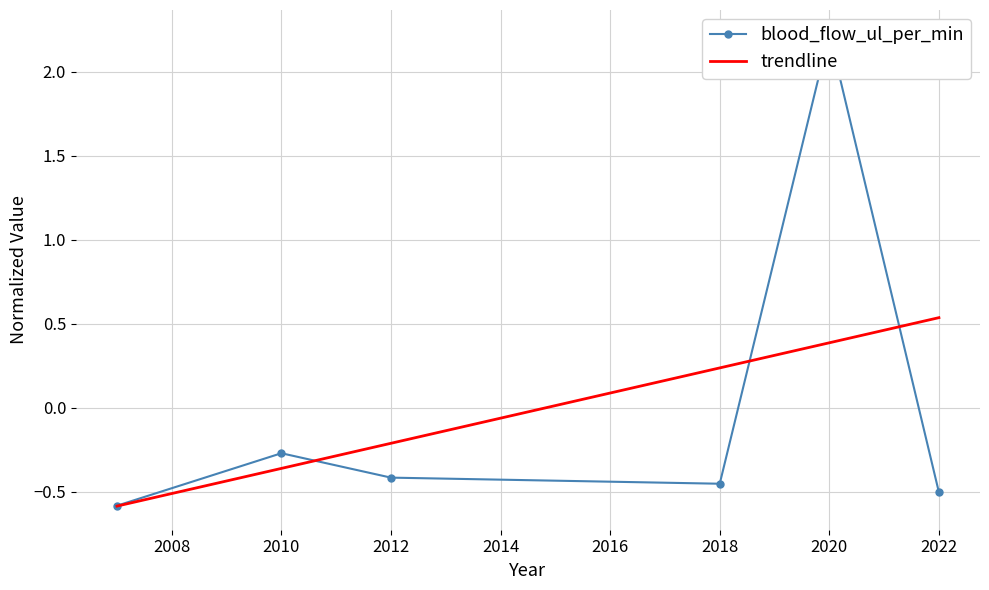

At which category does the data reach its first local peak?

2010